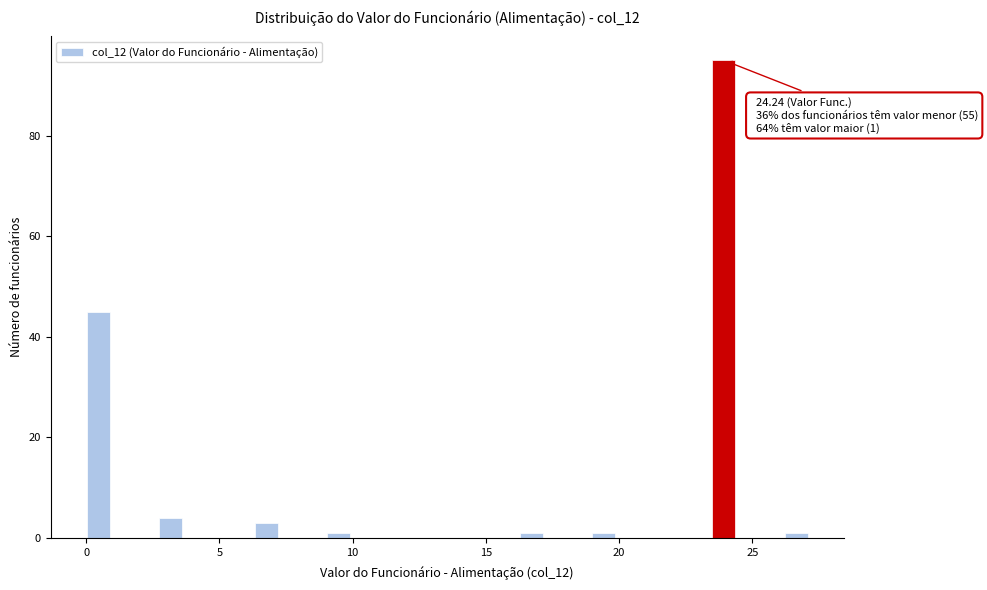

Around what value on the x-axis is the tallest bar? Give the approximate position of its centre, as read against the axis.

24.0